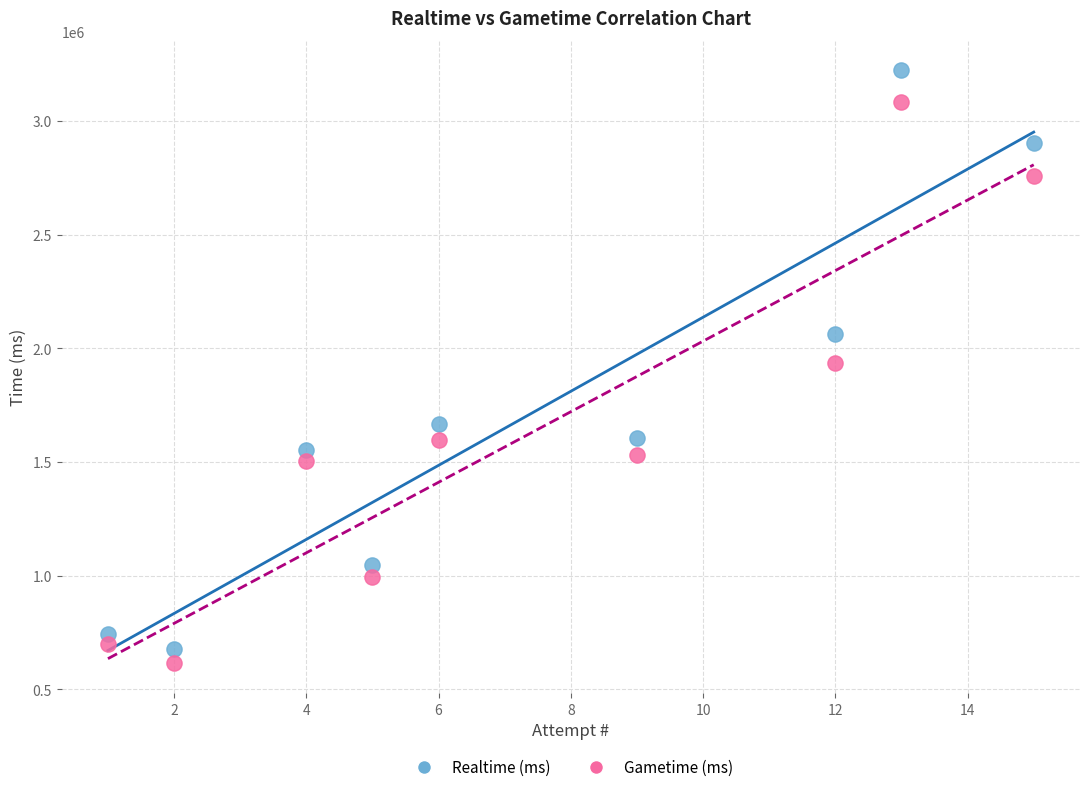

Which series has the widest spread of Y values?

Realtime (ms)